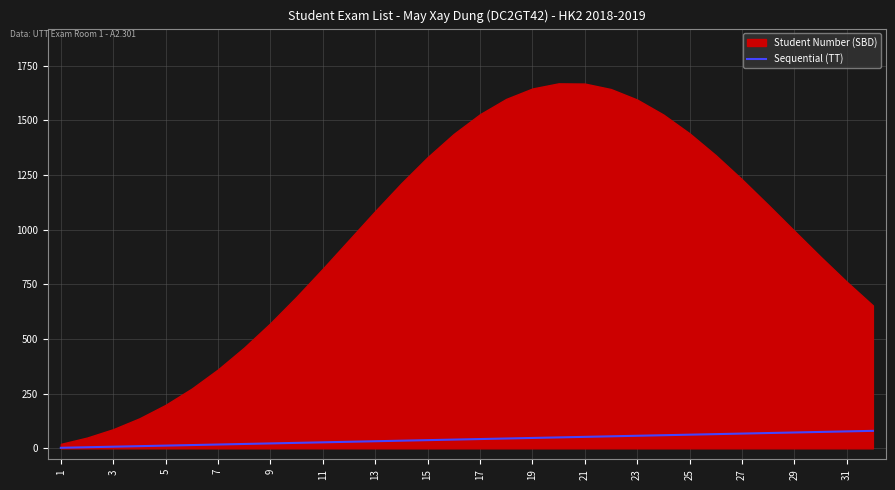

What is the maximum value for Sequential (TT)?

80.0